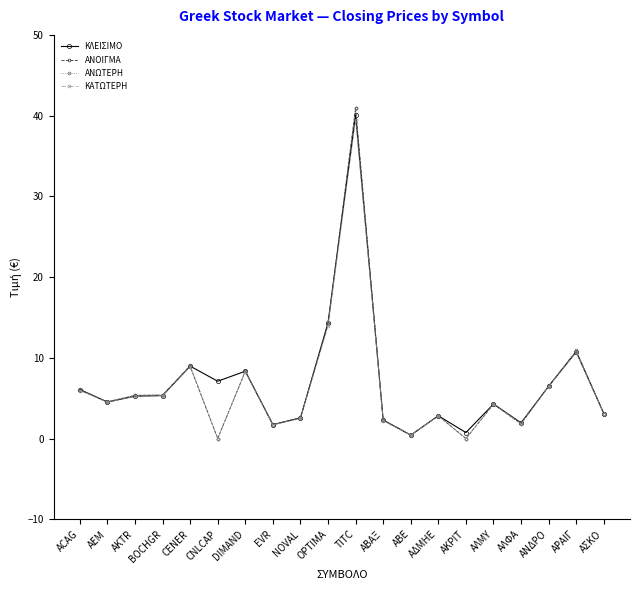

Between BOCHGR and NOVAL, which series saw the biggest shift?

ΑΝΩΤΕΡΗ